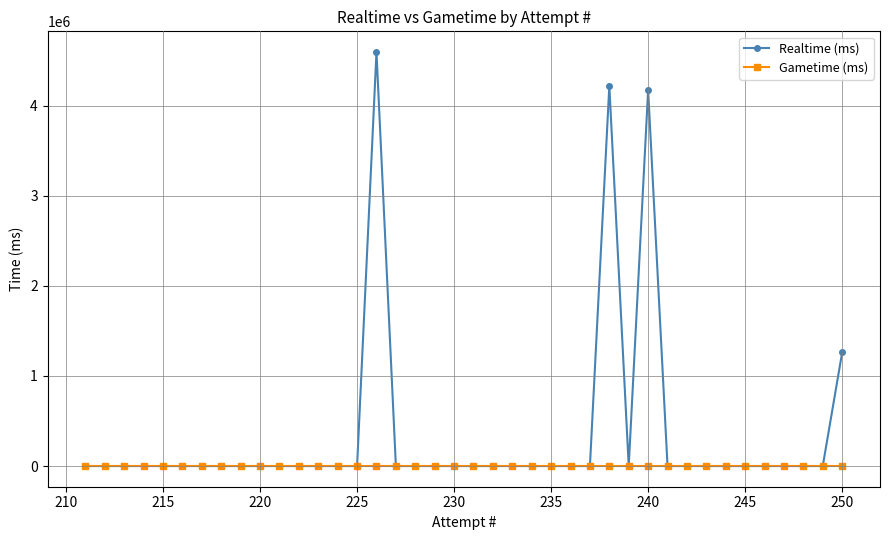

The Realtime (ms) series shows -2862614 at 230. True or false?

False